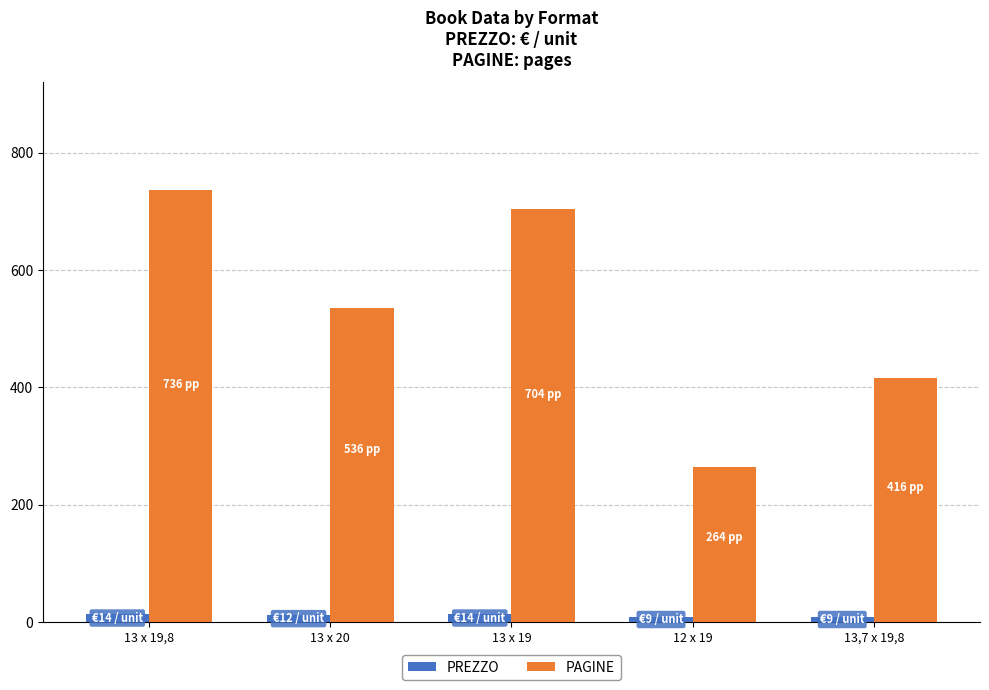

The value of PREZZO at 13 x 19 is 14. True or false?

True